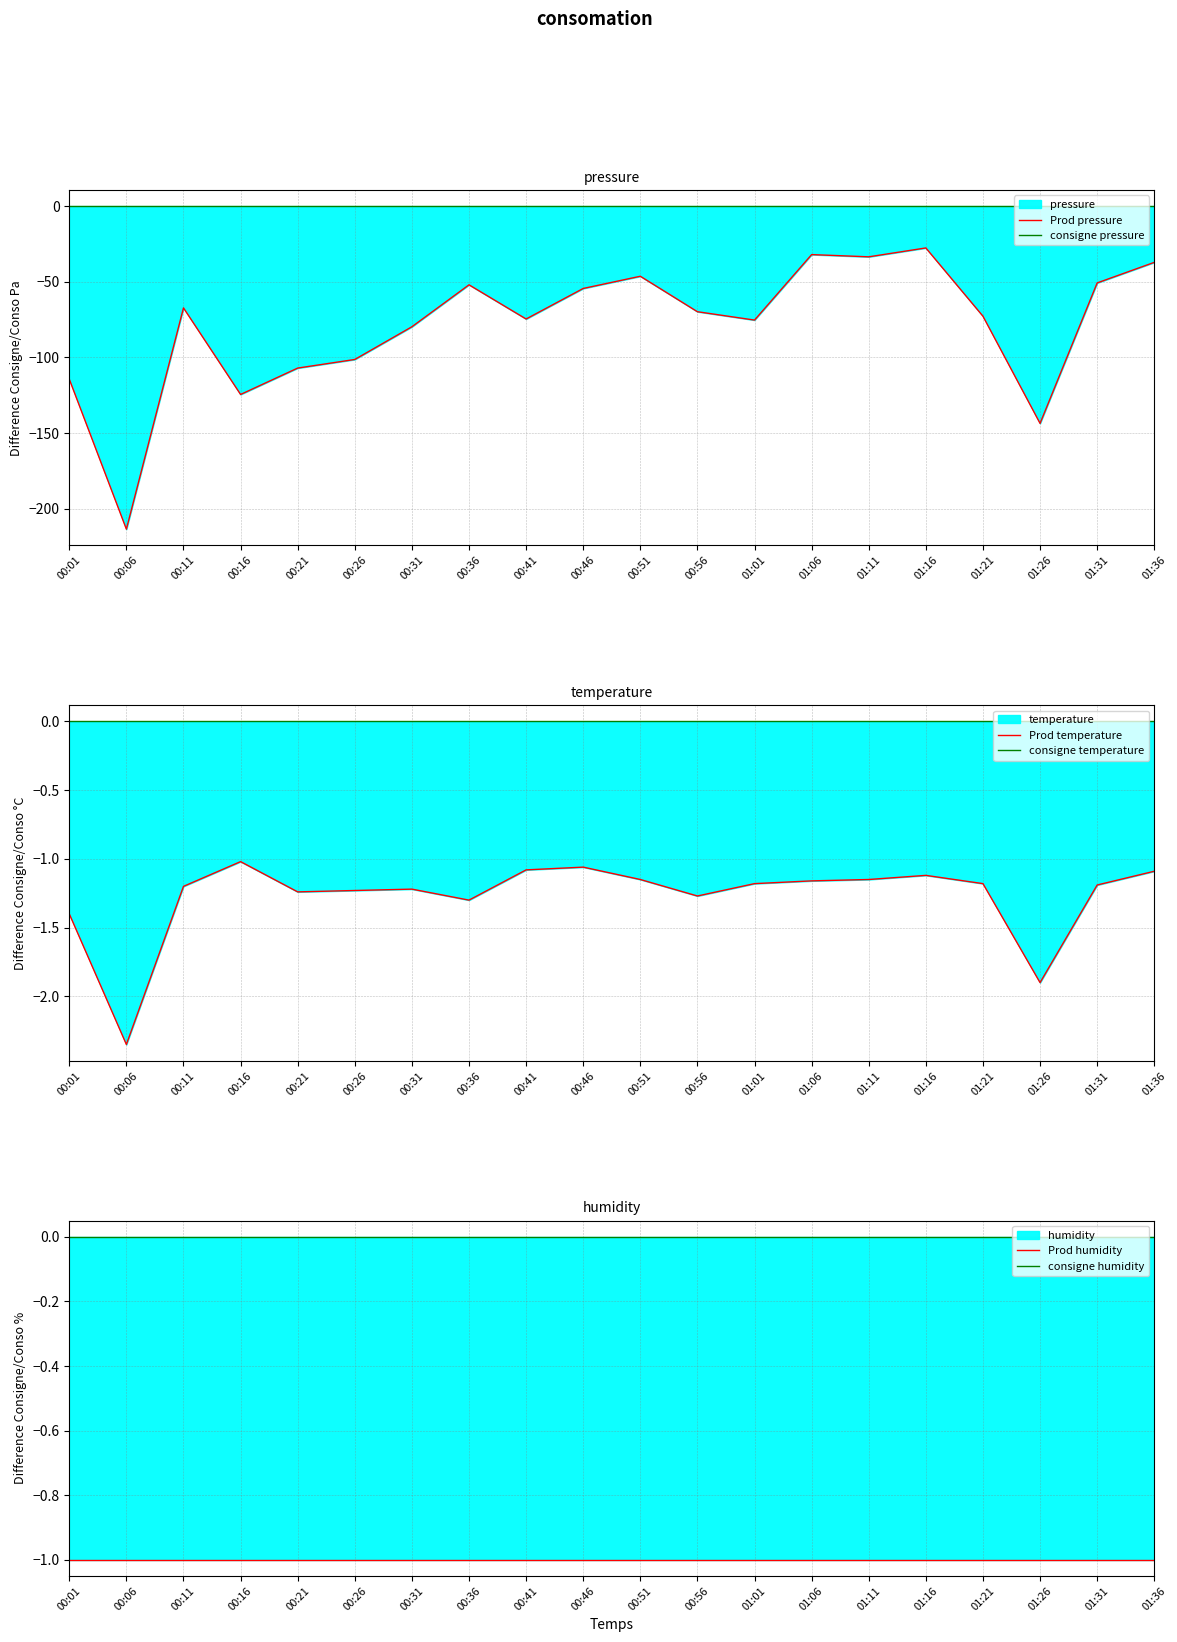

The Prod pressure series shows -122.9 at 00:56. True or false?

False